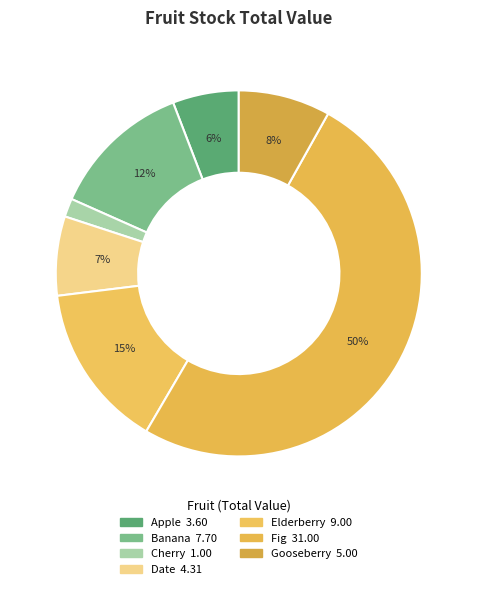

What is the largest slice in the pie chart?

Fig